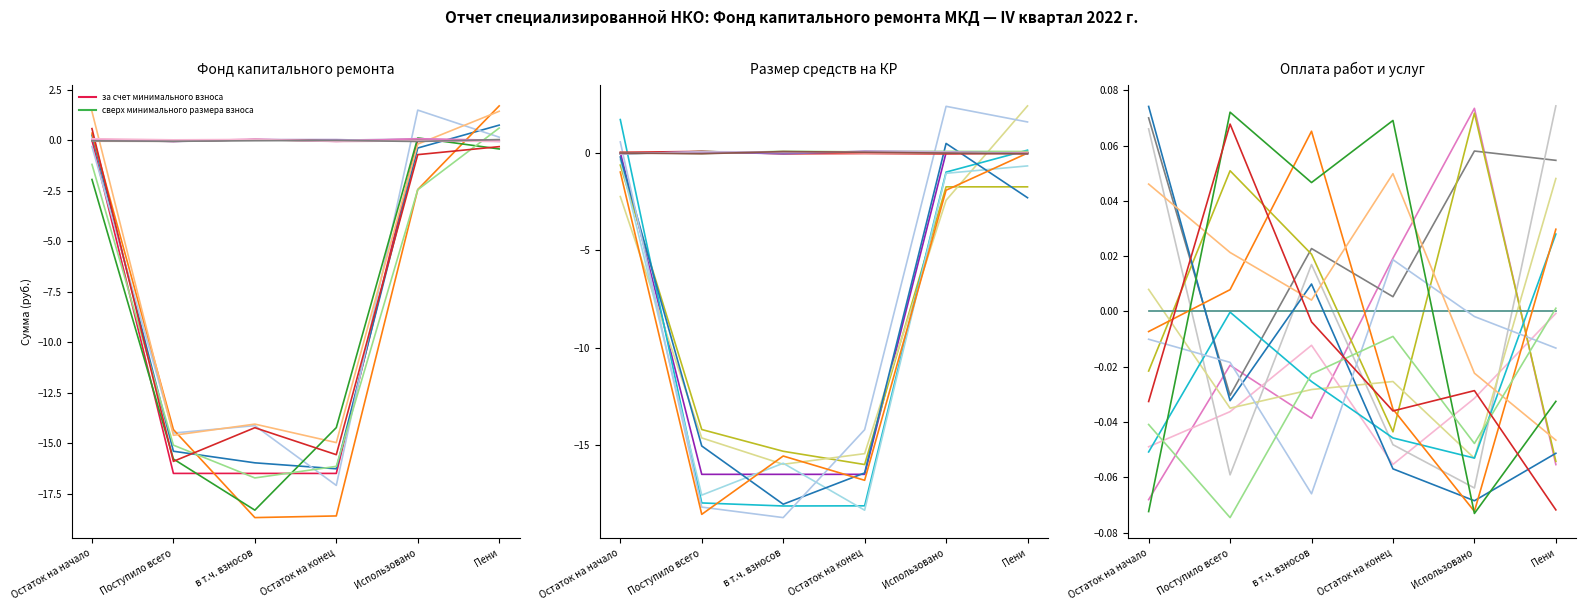

Is the value of Строительный контроль теплоснабжения at Поступило всего greater than the value of Итого фонд капитального ремонта at Поступило всего?

Yes